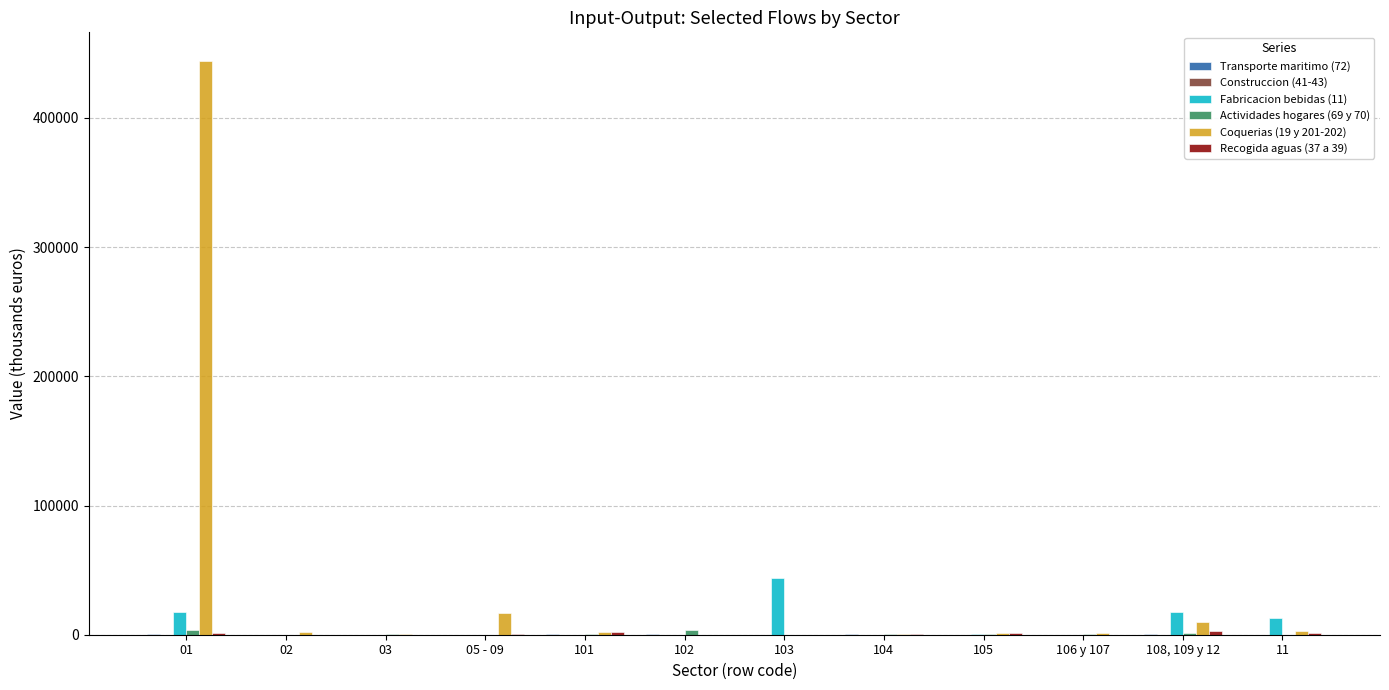

Which series has the largest total across all categories?

Coquerias (19 y 201-202)